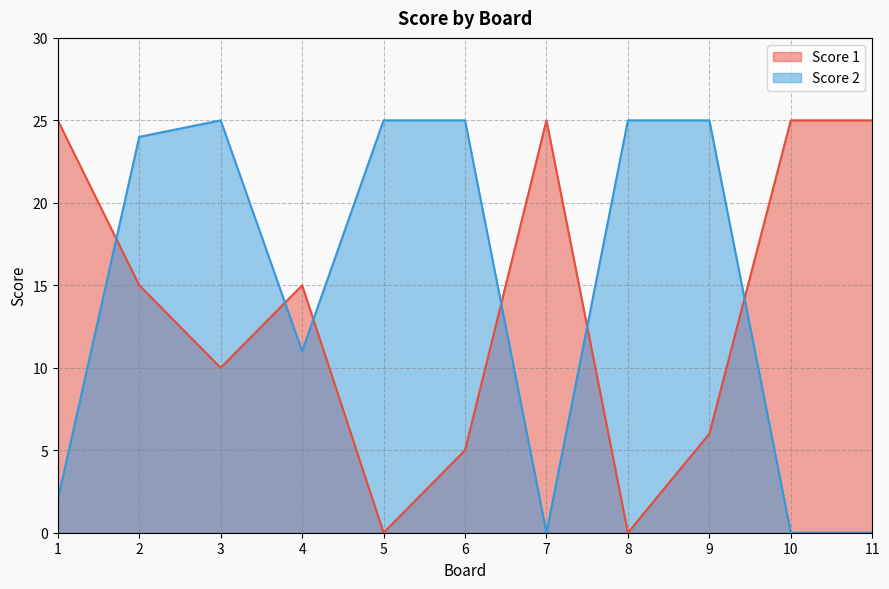

Reading right to left, transcribe all the data shown in this chart.

Score 1: 25	25	6	0	25	5	0	15	10	15	25
Score 2: 0	0	25	25	0	25	25	11	25	24	2